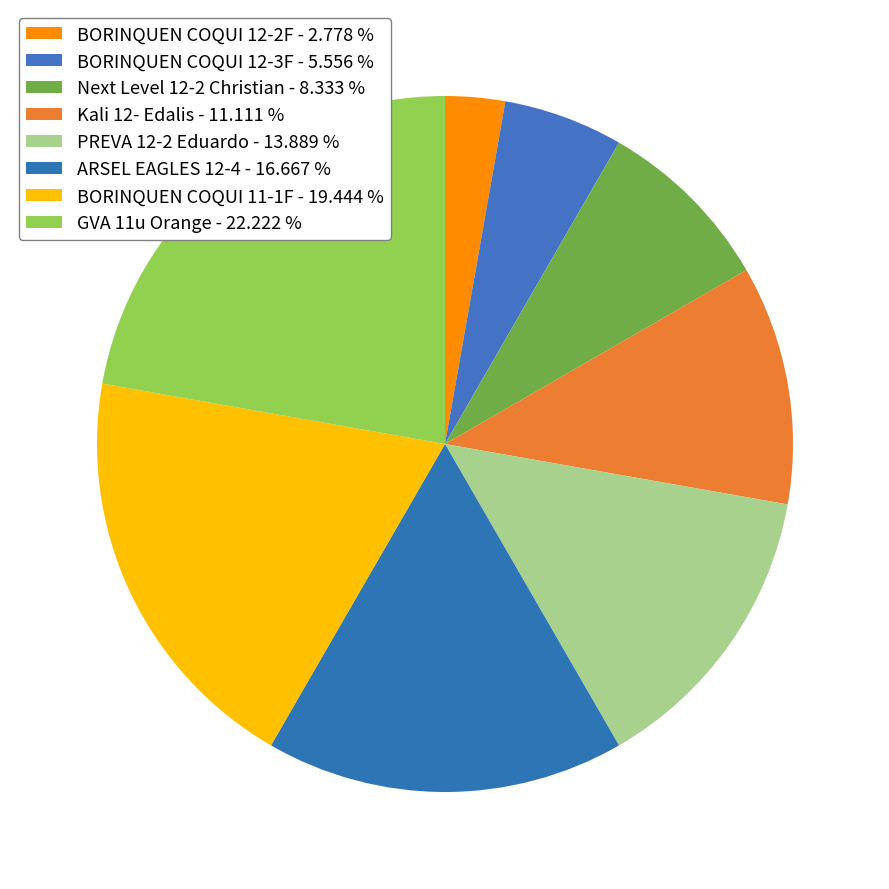

Rank the categories by value from lowest to highest.

BORINQUEN COQUI 12-2F, BORINQUEN COQUI 12-3F, Next Level 12-2 Christian, Kali 12- Edalis, PREVA 12-2 Eduardo, ARSEL EAGLES 12-4, BORINQUEN COQUI 11-1F, GVA 11u Orange